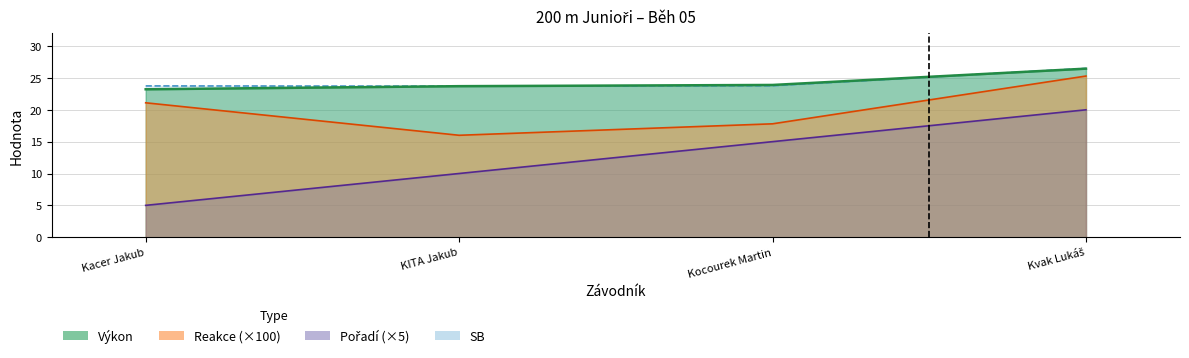

Which series has the widest spread of values?

Pořadí